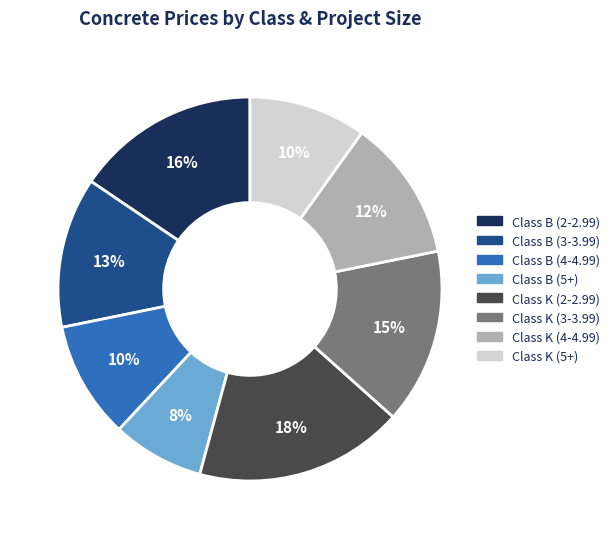

Does any single category account for the majority?

No